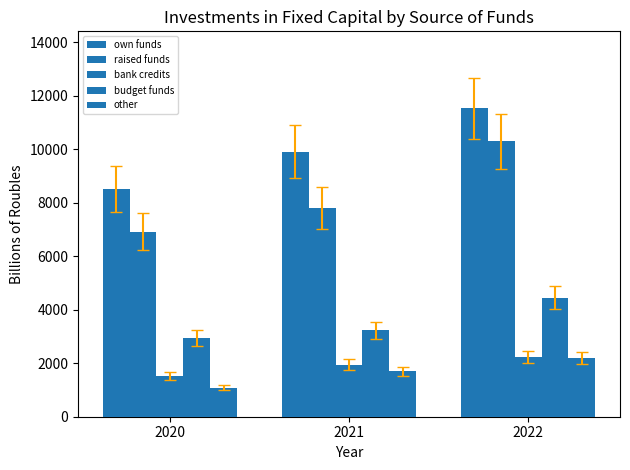

Does the chart contain stacked bars?

No